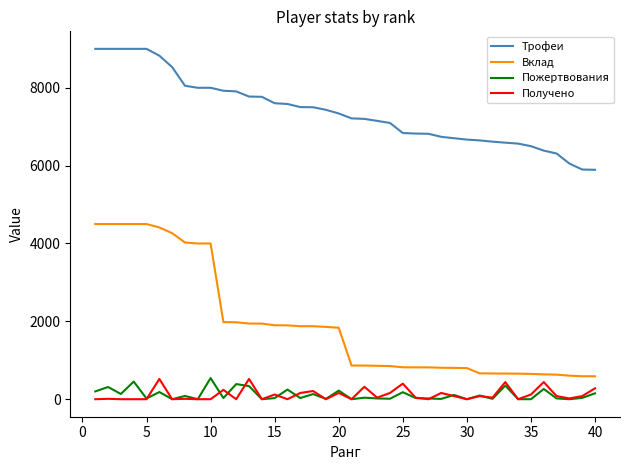

How many lines are shown in the chart?

4